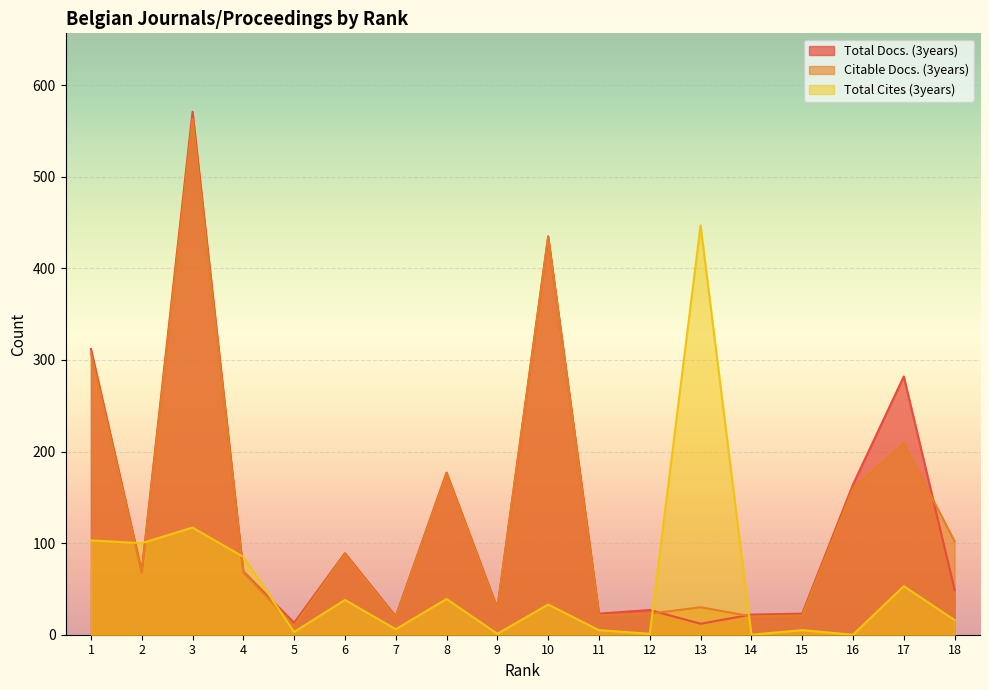

Reading right to left, extract all data points from this chart.

Total Docs. (3years): 49	282	164	23	22	12	27	23	435	29	177	20	89	13	69	571	69	312
Citable Docs. (3years): 102	209	160	21	20	30	23	21	434	28	176	19	88	10	68	563	68	307
Total Cites (3years): 16	53	0	5	0	447	1	5	33	1	39	6	38	3	85	117	100	103